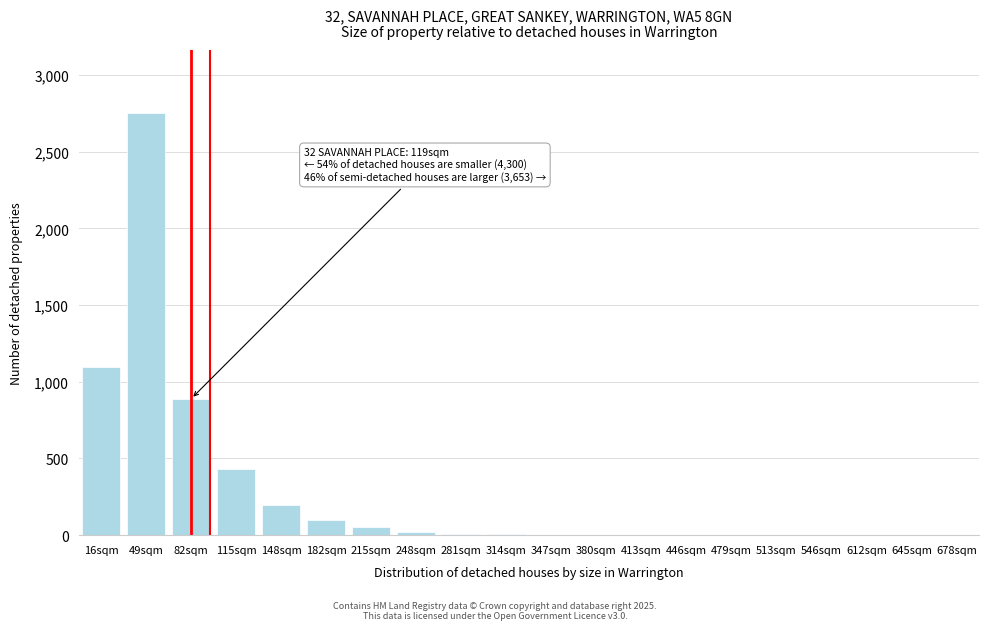

At which label is the value closest to 1375?

16sqm